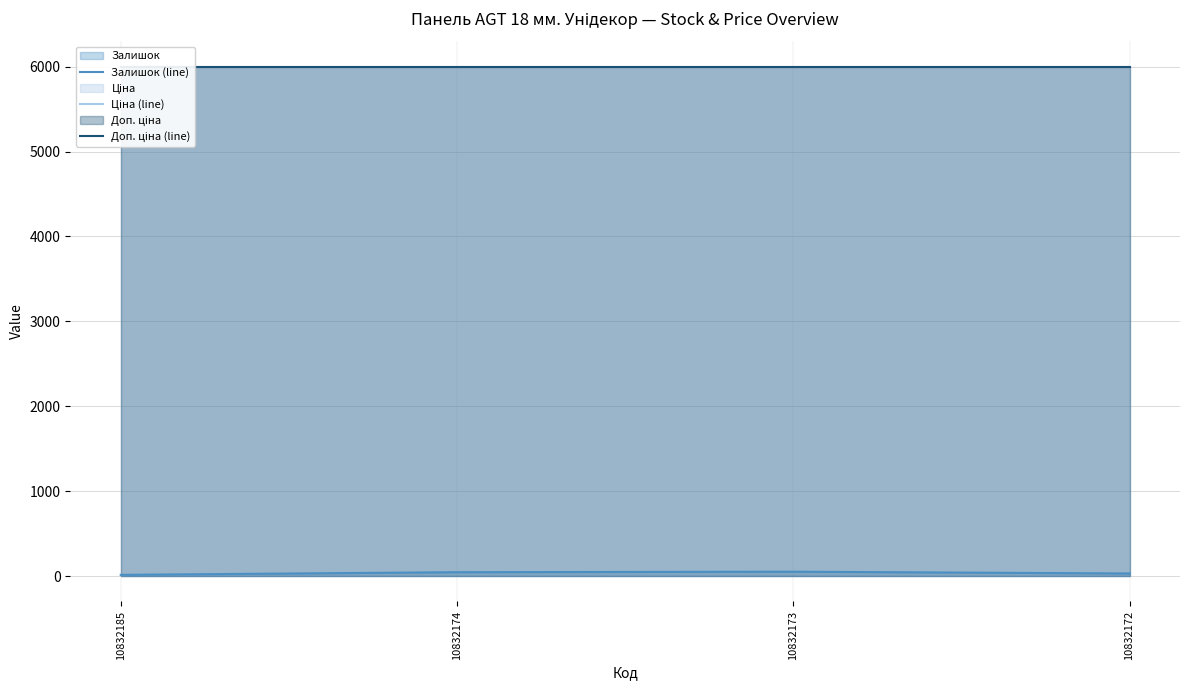

True or false: Ціна (line) and Залишок (line) cross at least once.

False